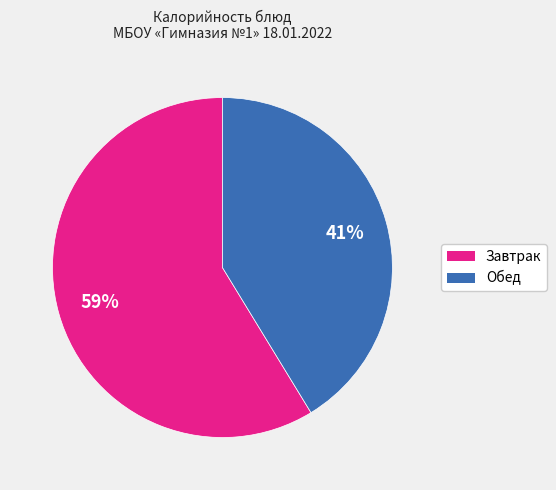

To the nearest percent, what is the average slice percentage?

50%